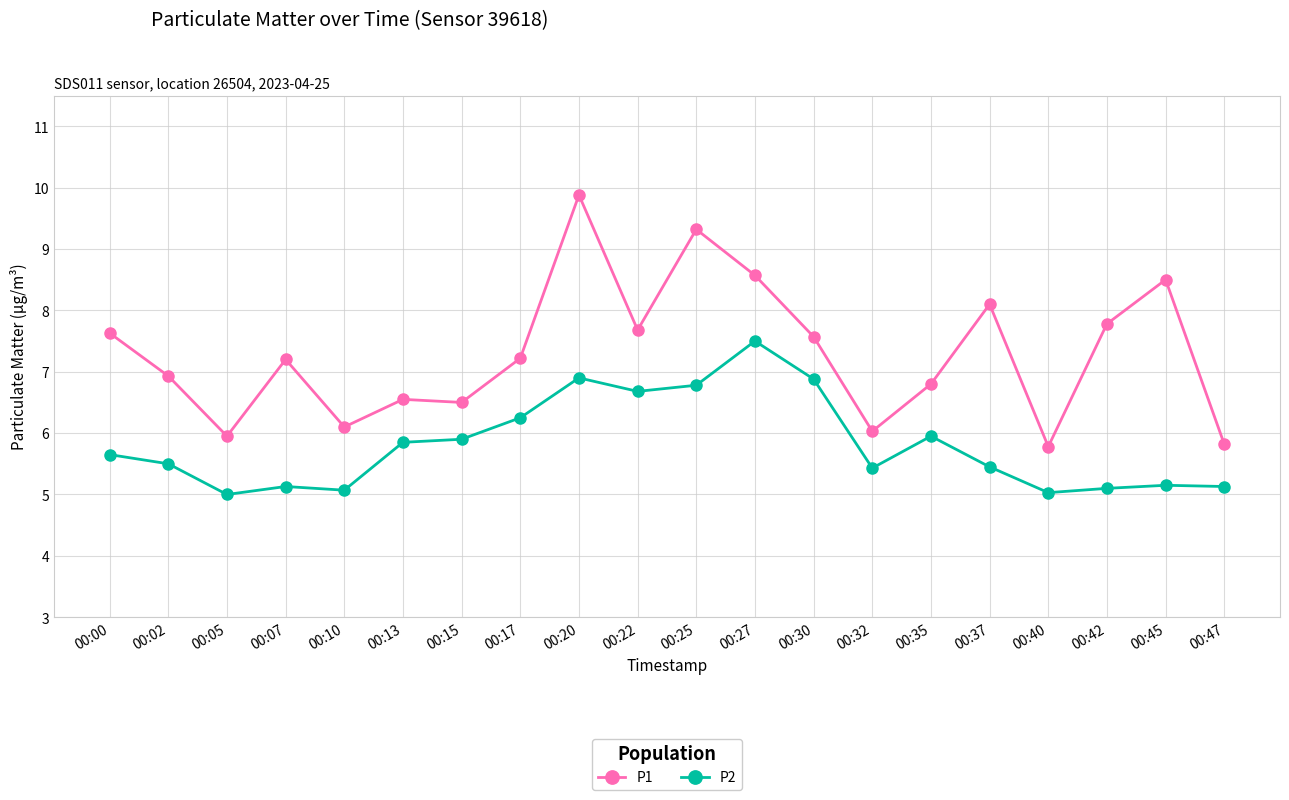

True or false: P1 and P2 cross at least once.

False